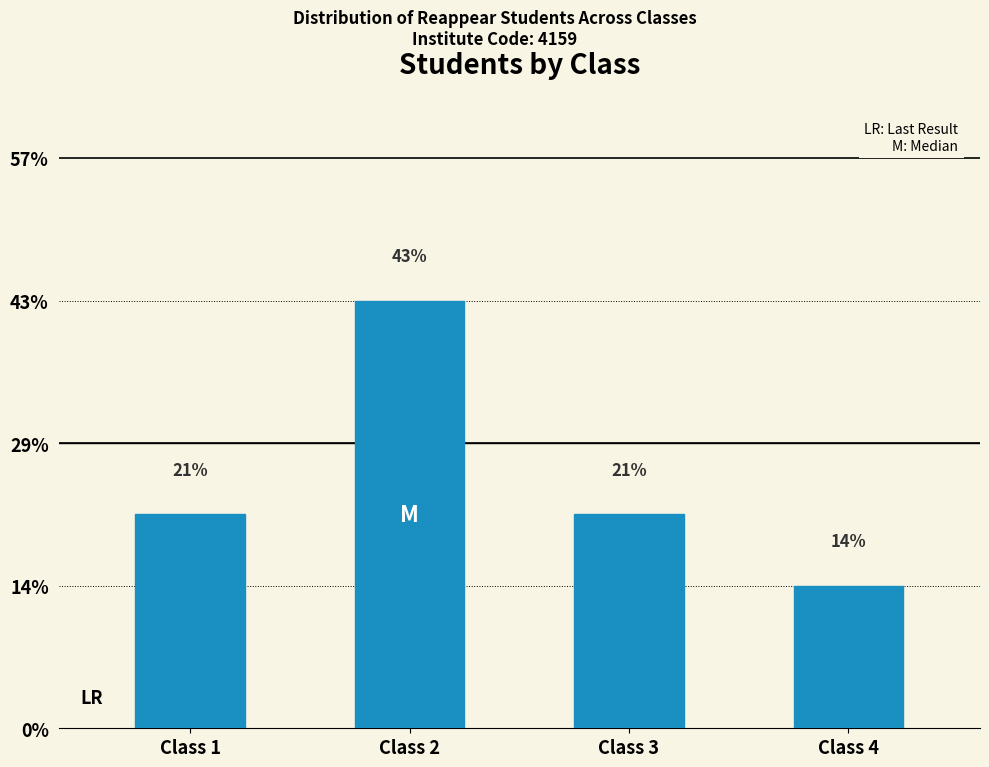

Does the chart contain any negative values?

No